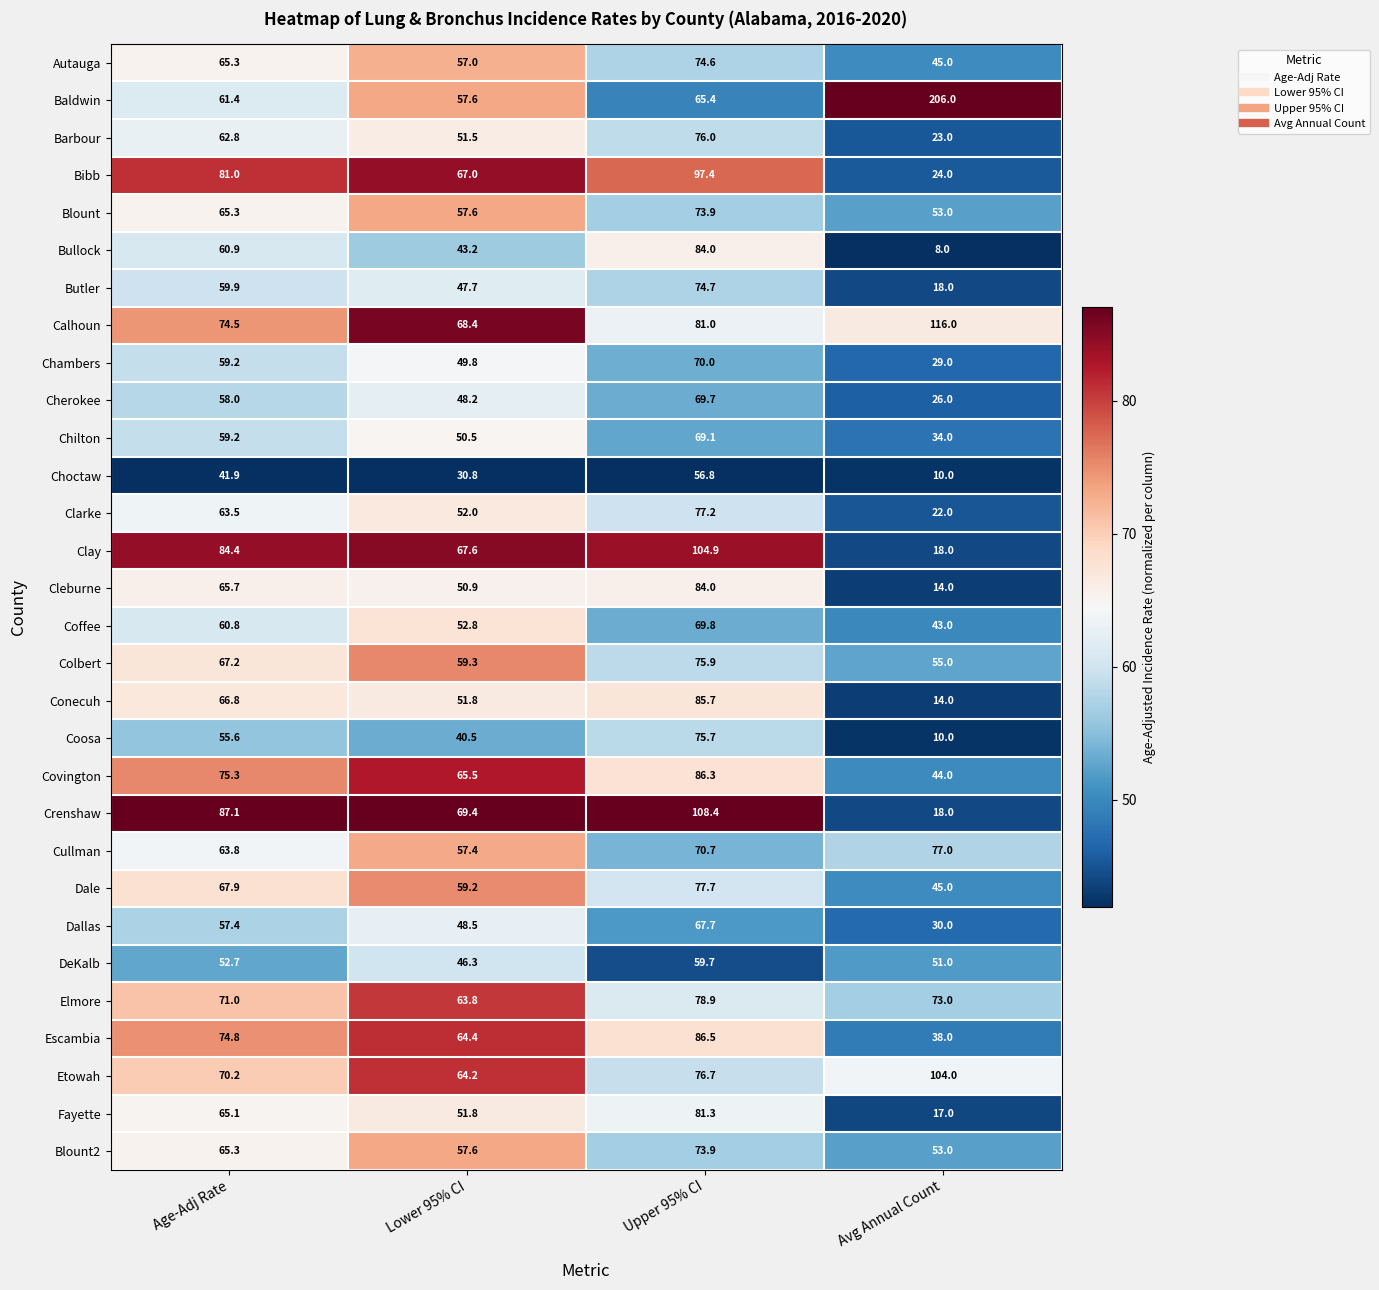

What is the difference between the highest and lowest values at Upper 95% CI?

51.6